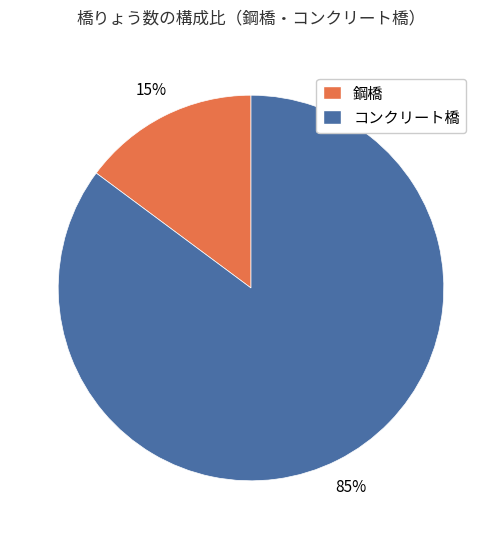

To the nearest percent, what is the average slice percentage?

50%